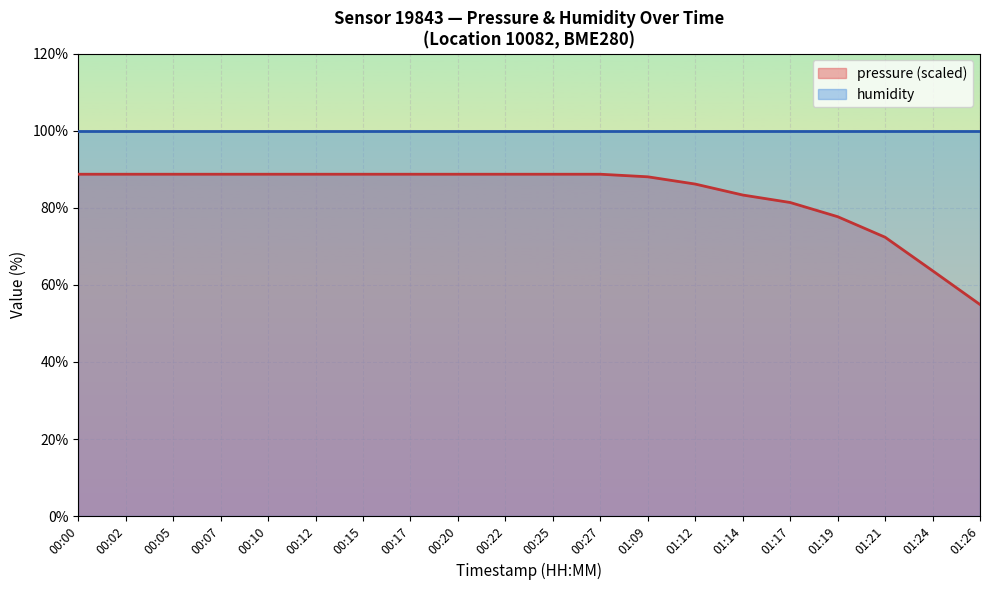

True or false: pressure (scaled) and humidity cross at least once.

False